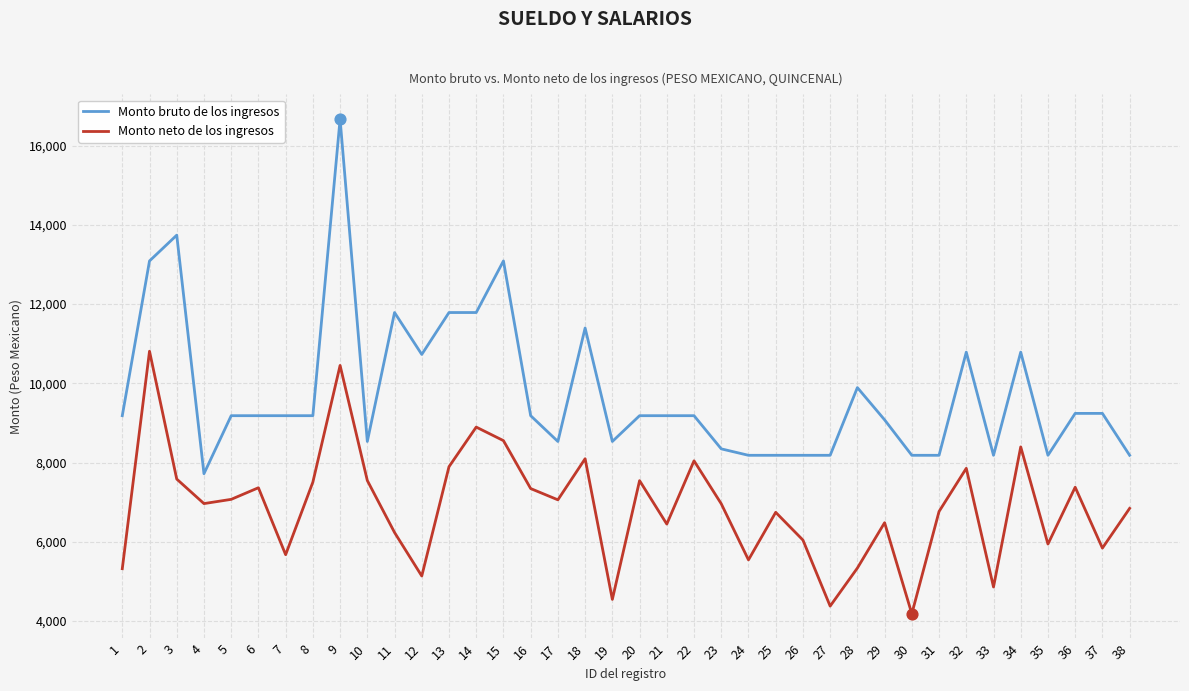

Which series has the largest range (max minus min)?

Monto bruto de los ingresos